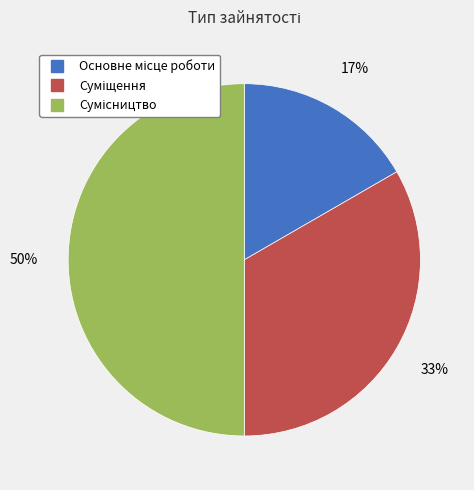

To the nearest percent, what is the difference between the largest and smallest slice percentages?

33%